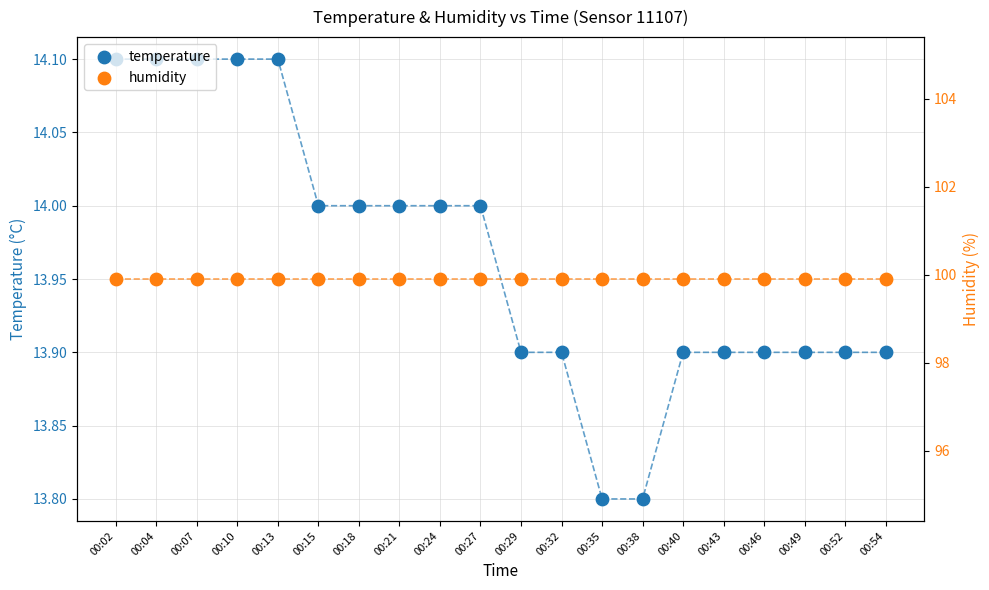

At which category is the sum across all series the highest?

00:02